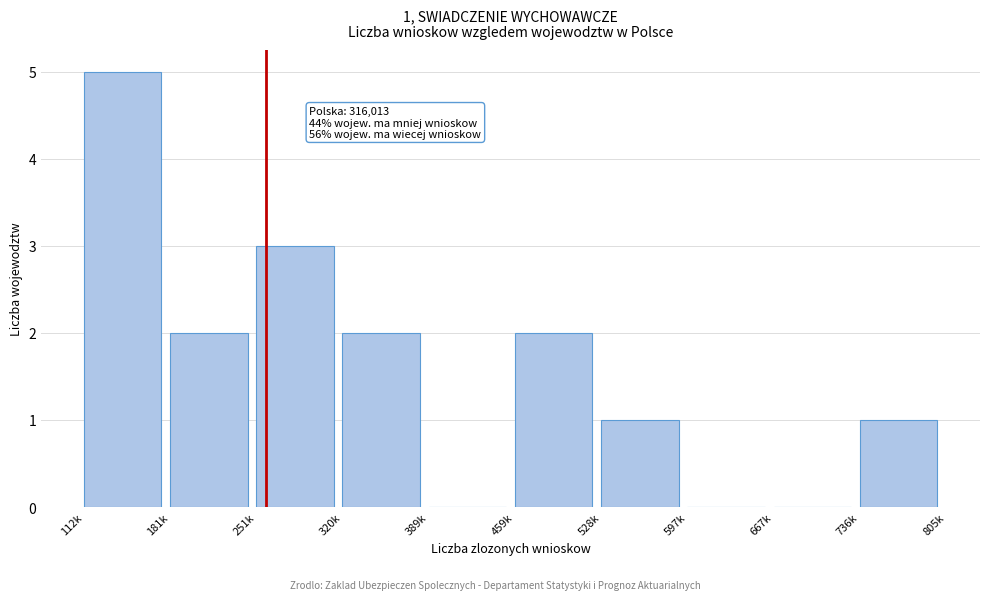

Reading left to right, what are all the values shown in this chart?

112k=5	181k=2	251k=3	320k=2	389k=0	459k=2	528k=1	597k=0	667k=0	736k=1